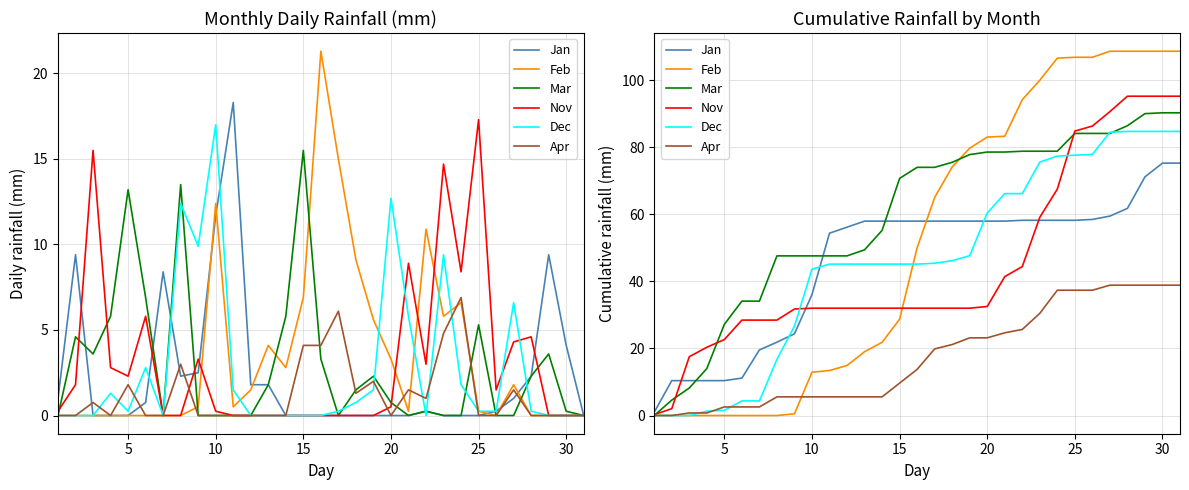

At how many categories does at least one series exceed 87?

10